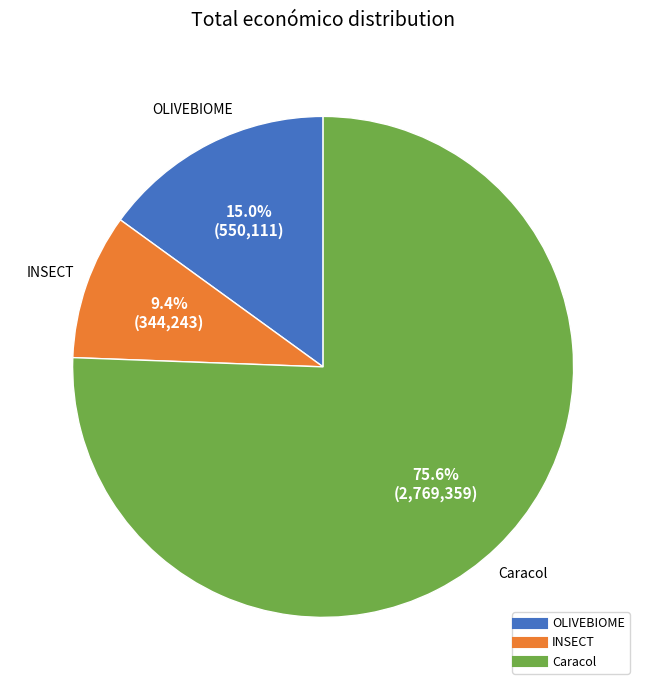

What is the majority slice?

Caracol